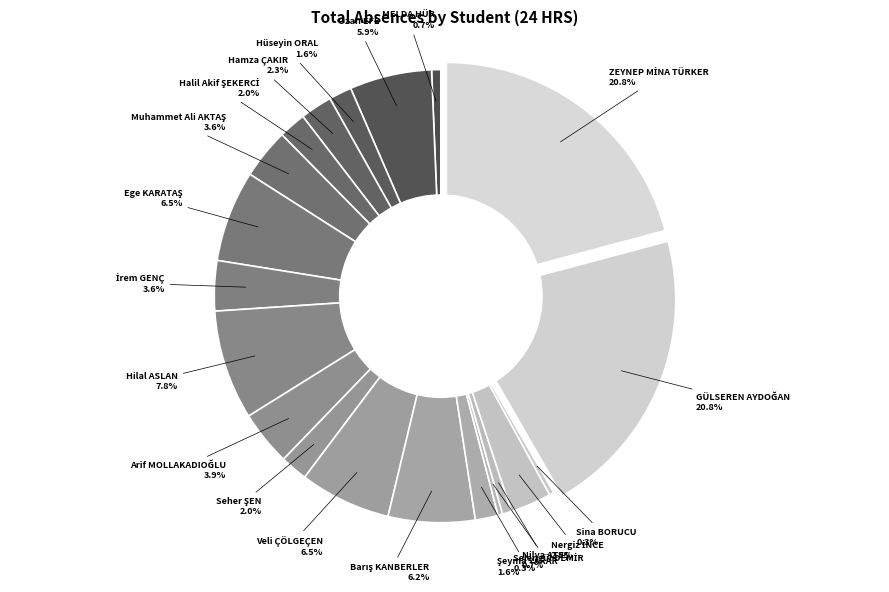

Does any single category account for the majority?

No